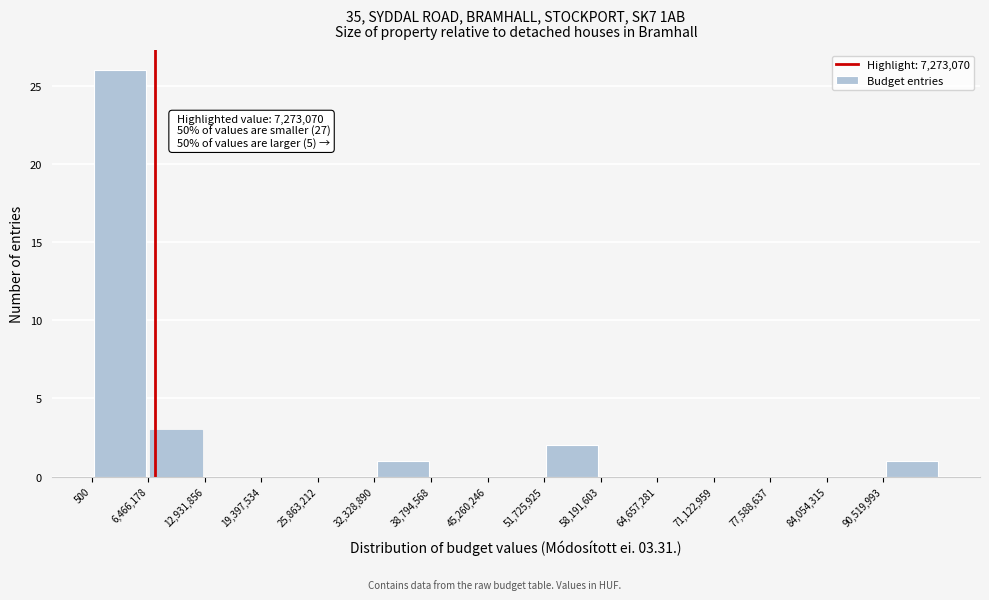

Which range on the x-axis has the tallest bar?

0 to 6000000